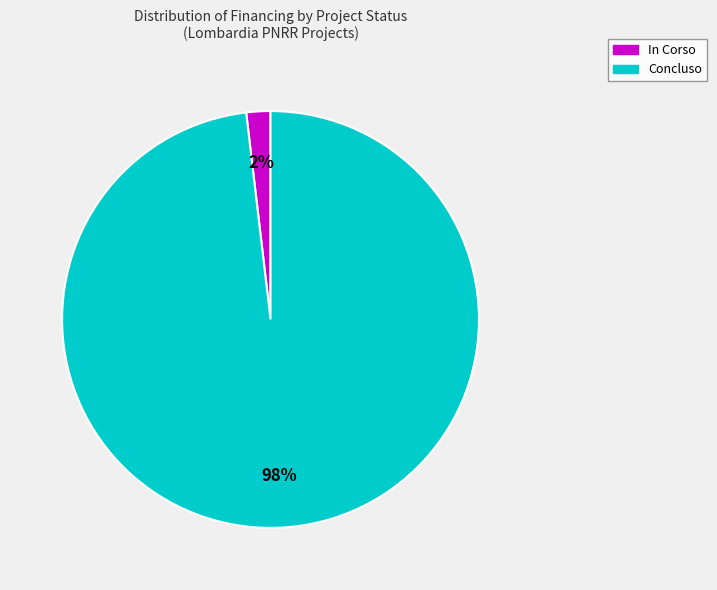

To the nearest percent, what is the average slice percentage?

50%